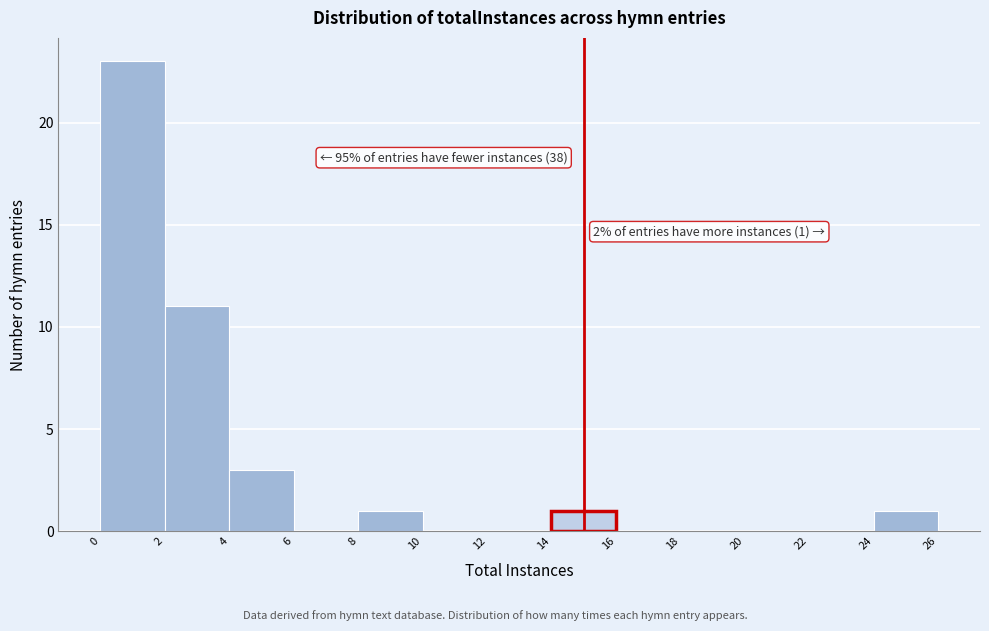

Over which range of the x-axis is the bar tallest?

0 to 2